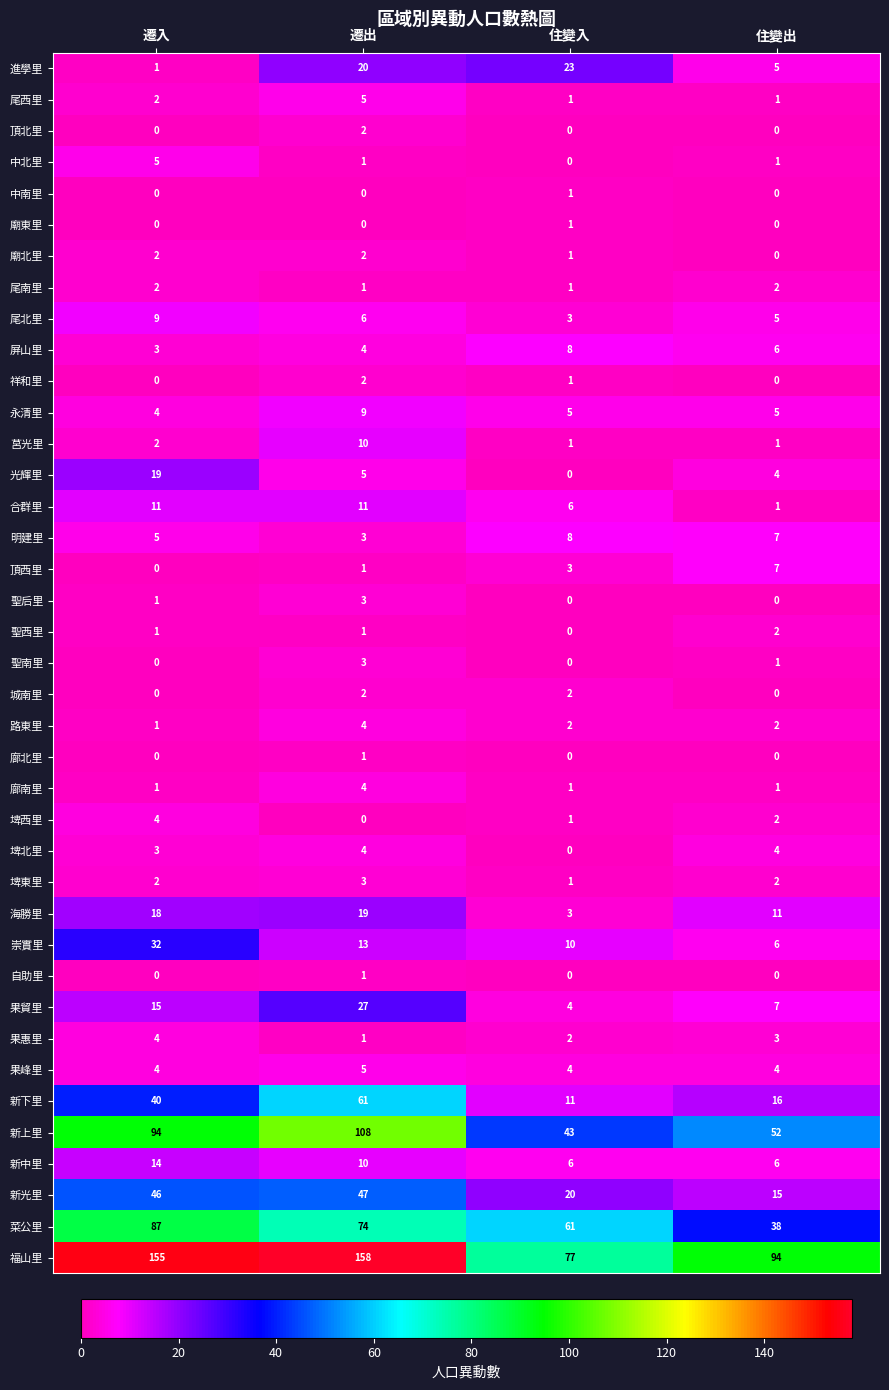

Which series has the largest range (max minus min)?

福山里